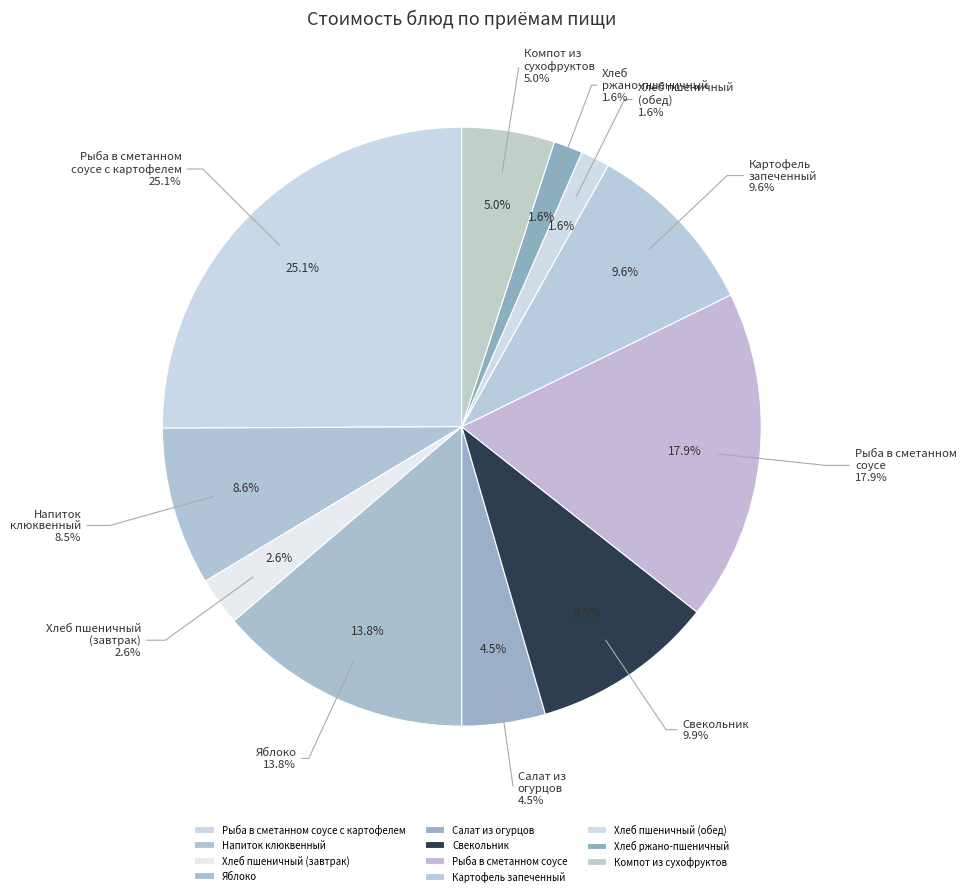

To the nearest percent, what is the combined percentage of Картофель запеченный and Свекольник?

20%